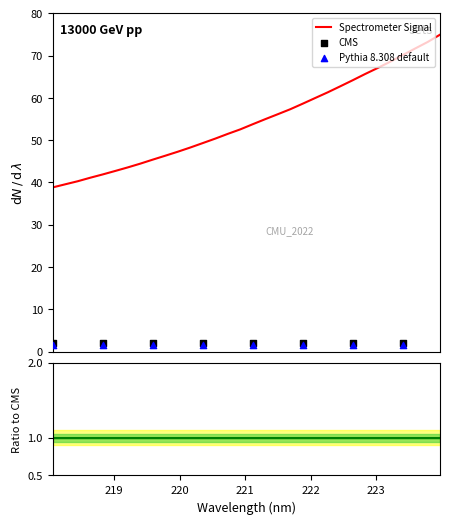

What is the maximum value for Spectrometer Signal?

75.0